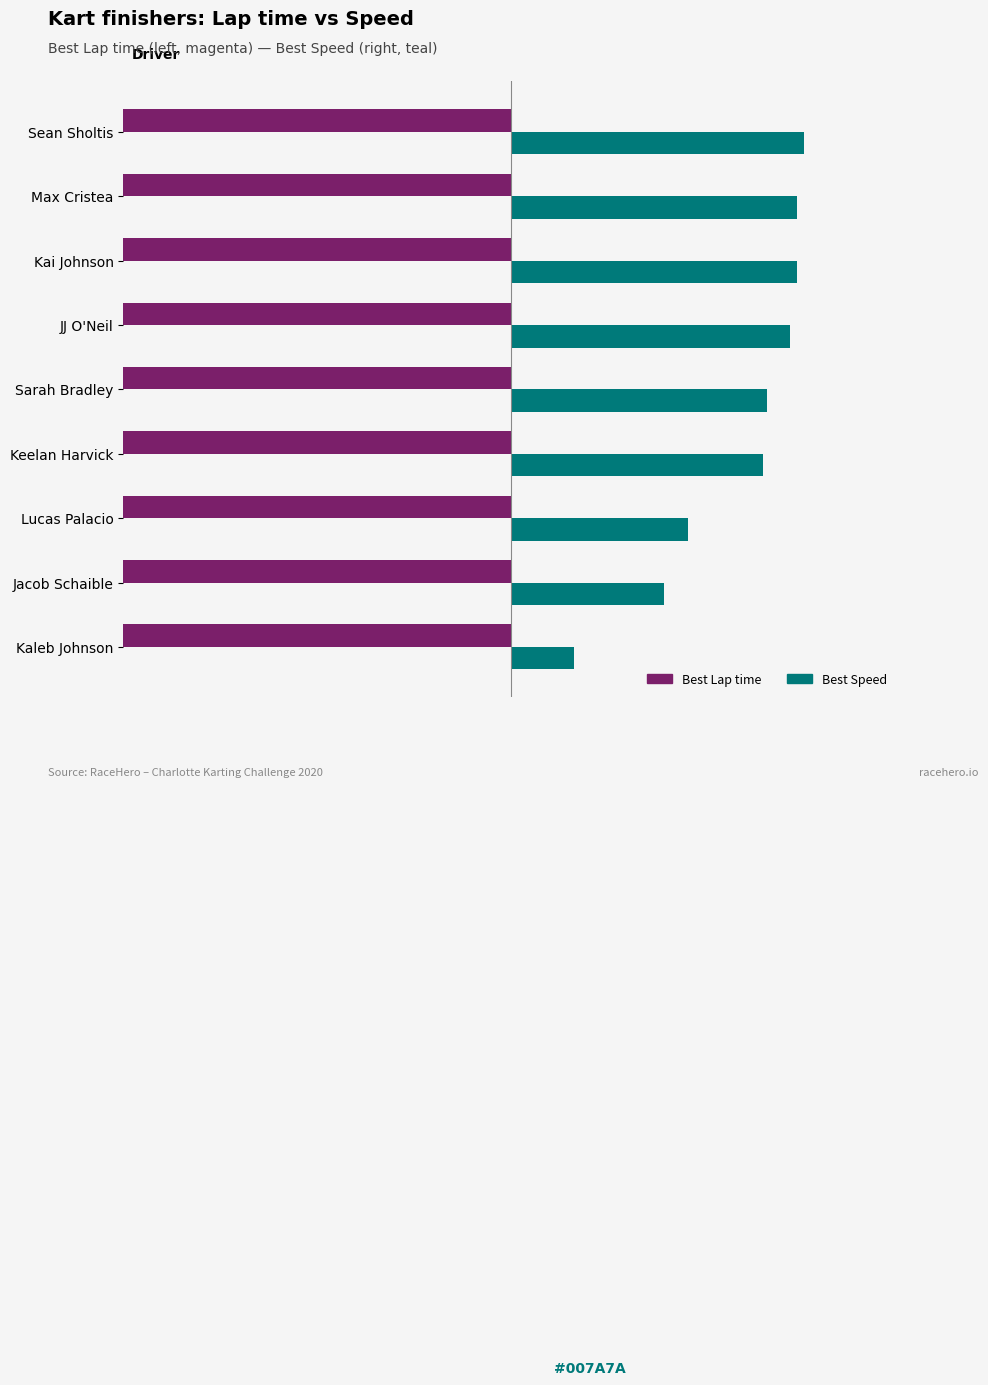

How many values in the Best Lap time series are below -48?

6